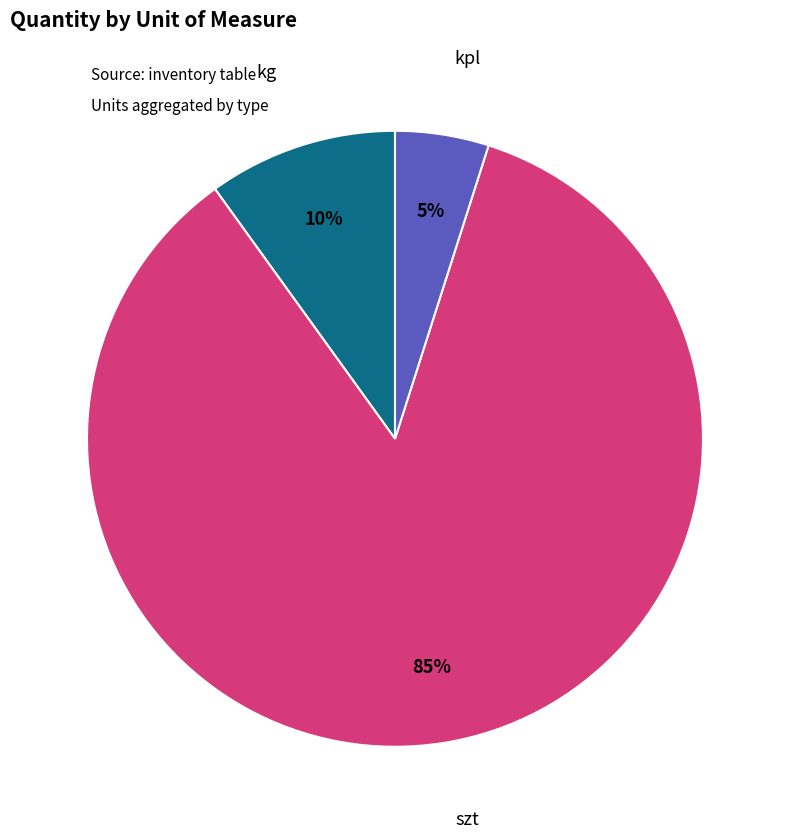

To the nearest percent, what is the difference between the largest and smallest slice percentages?

80%